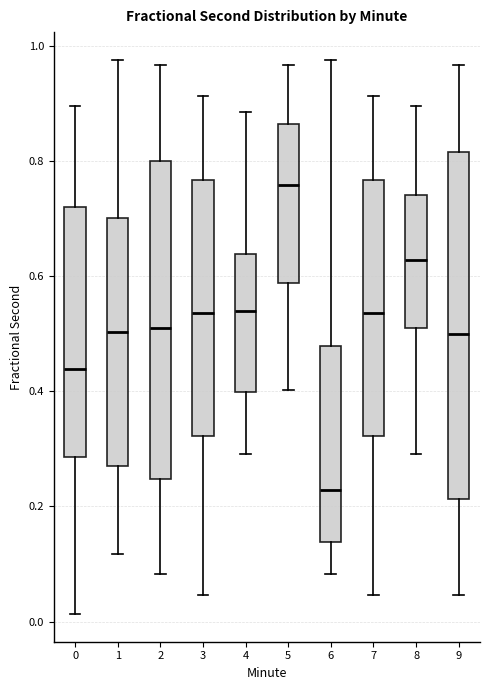

Which box's median line is the lowest?

6